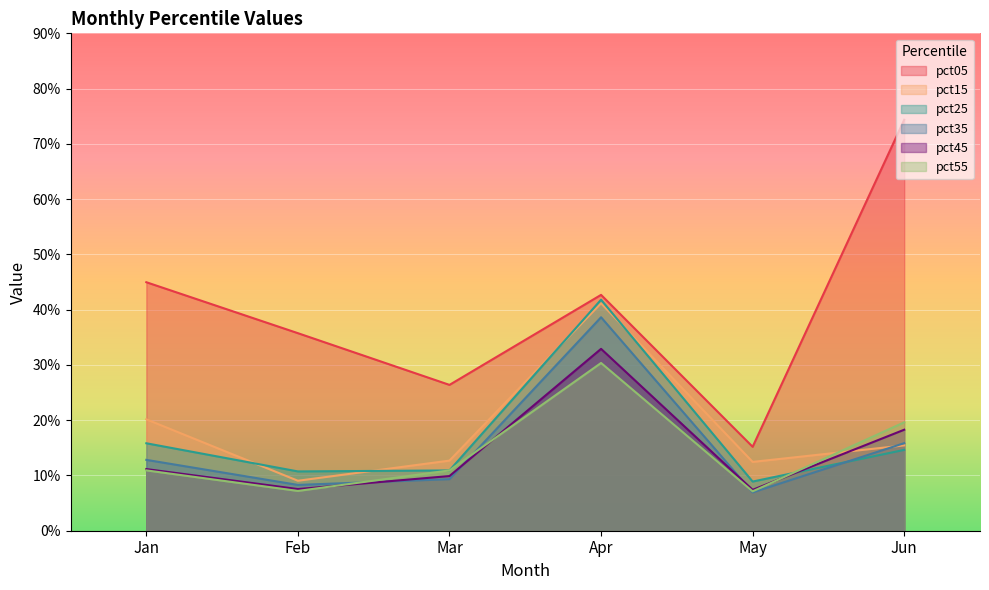

List the labels in order of pct05 value, smallest first.

May, Mar, Feb, Apr, Jan, Jun